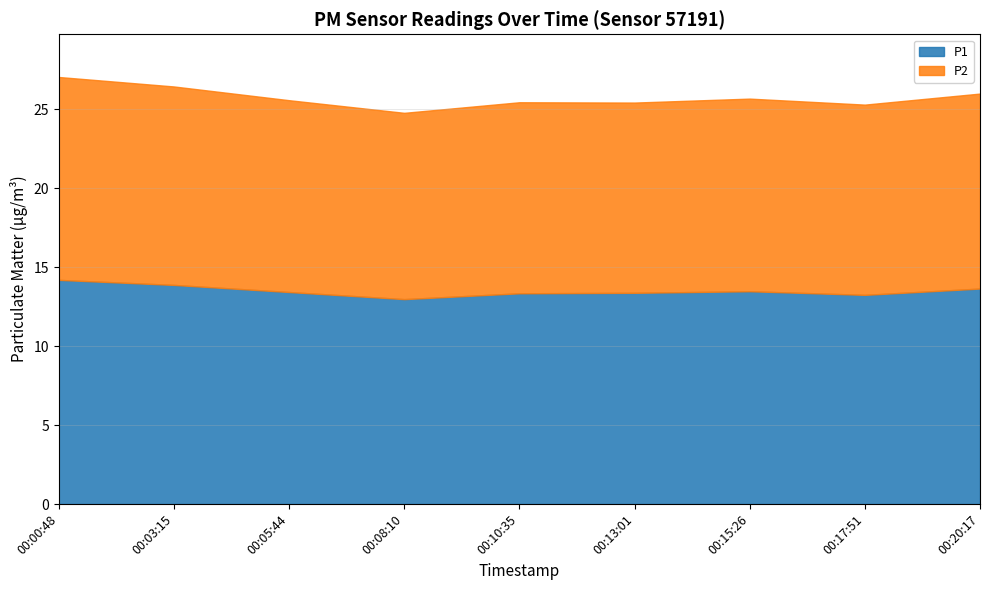

What is the value of the P2 point at the 1st from the left?

12.8